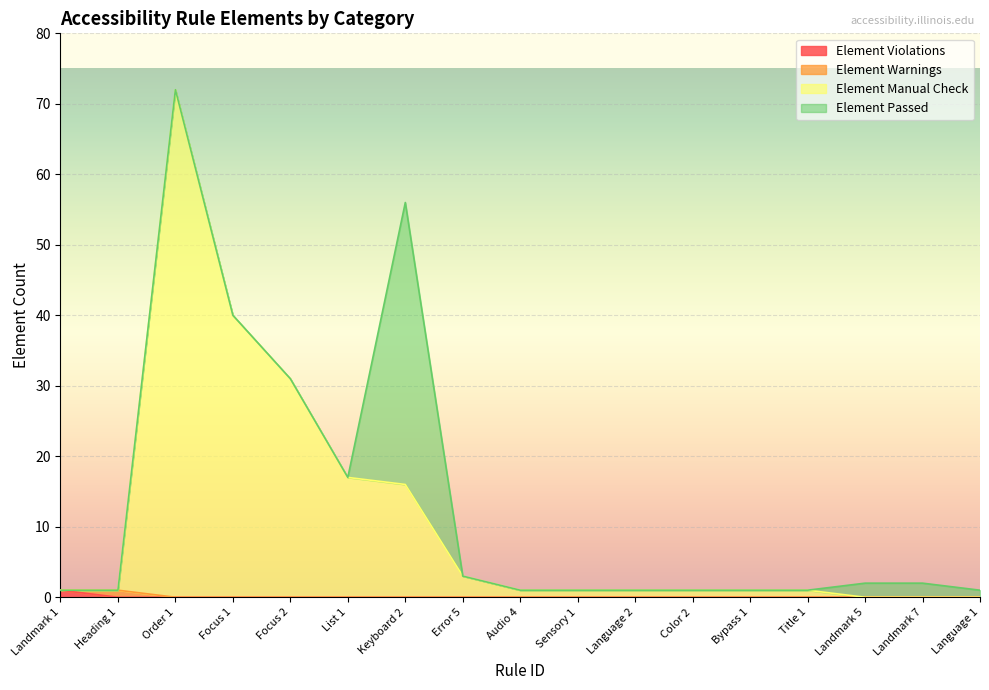

At which category is the sum across all series the highest?

Order 1